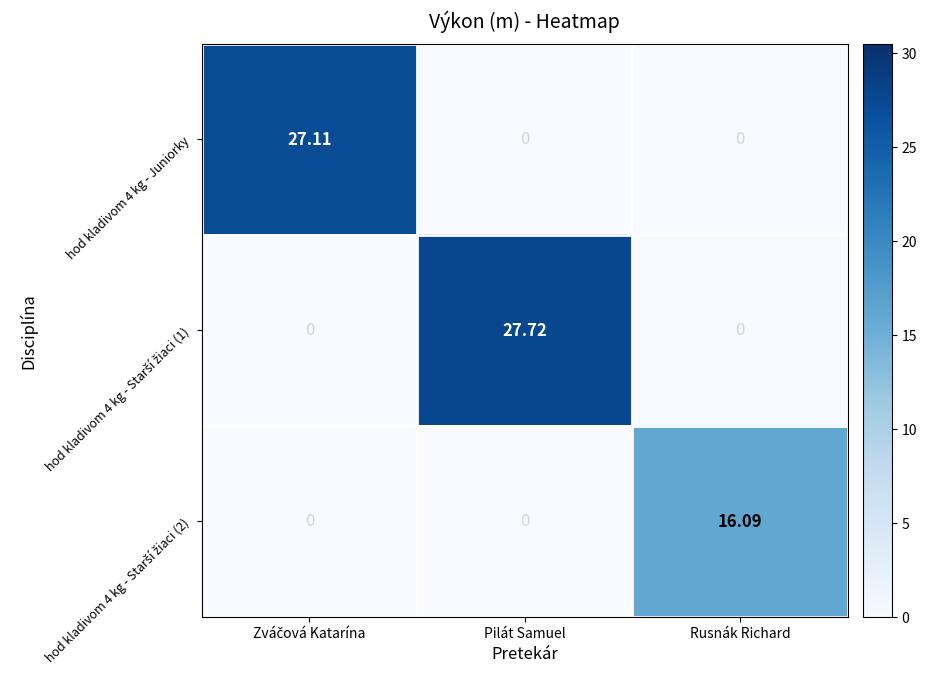

At which category is the sum across all series the highest?

Pilát Samuel